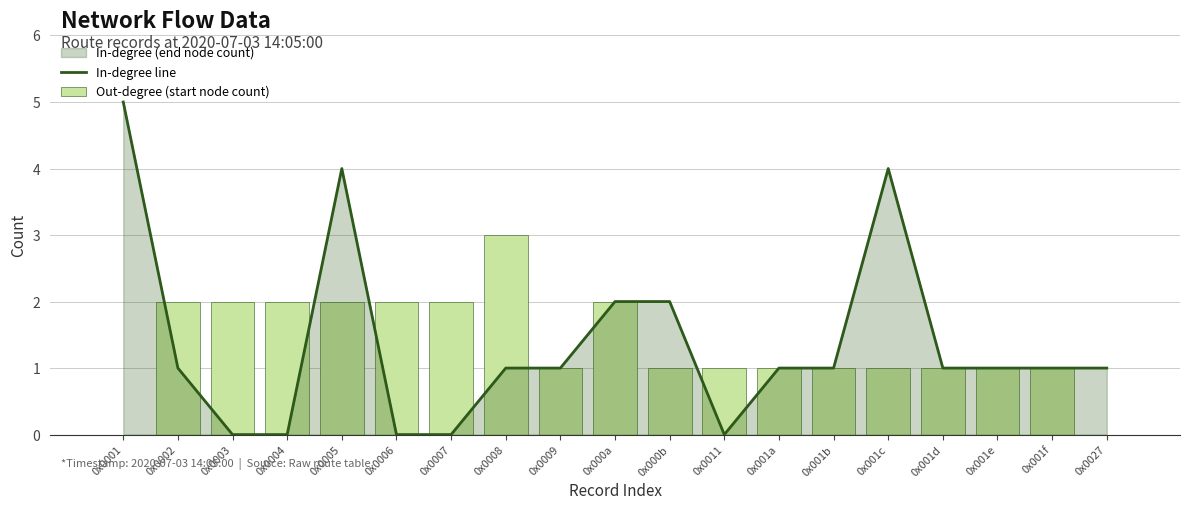

Which series changed the most between 0x001a and 0x001b?

In-degree line